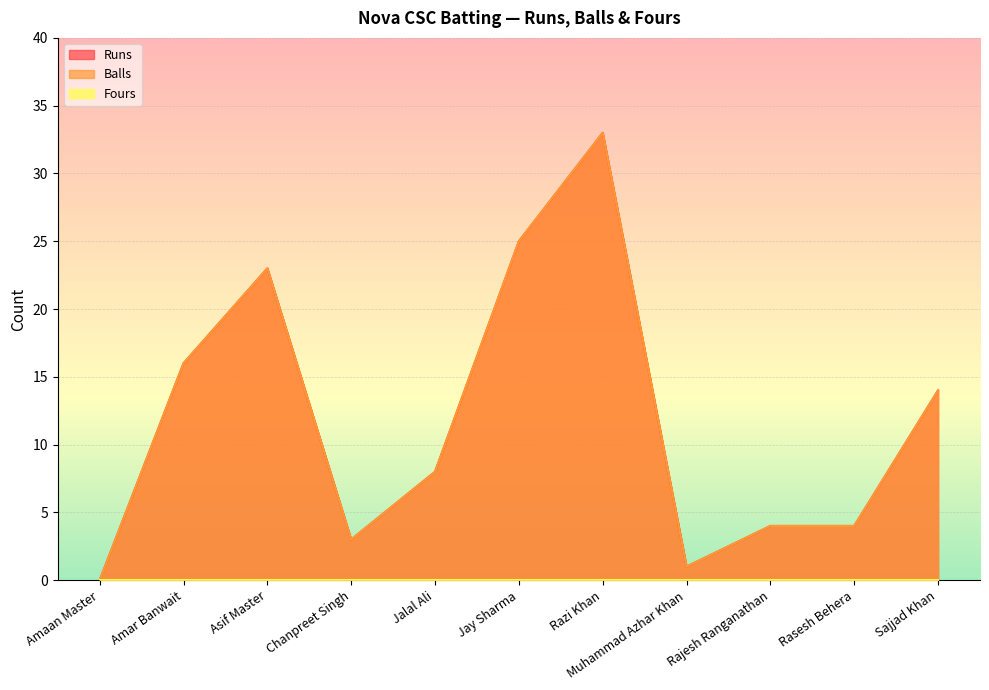

Which category has the lowest value in the Runs series?

Amaan Master